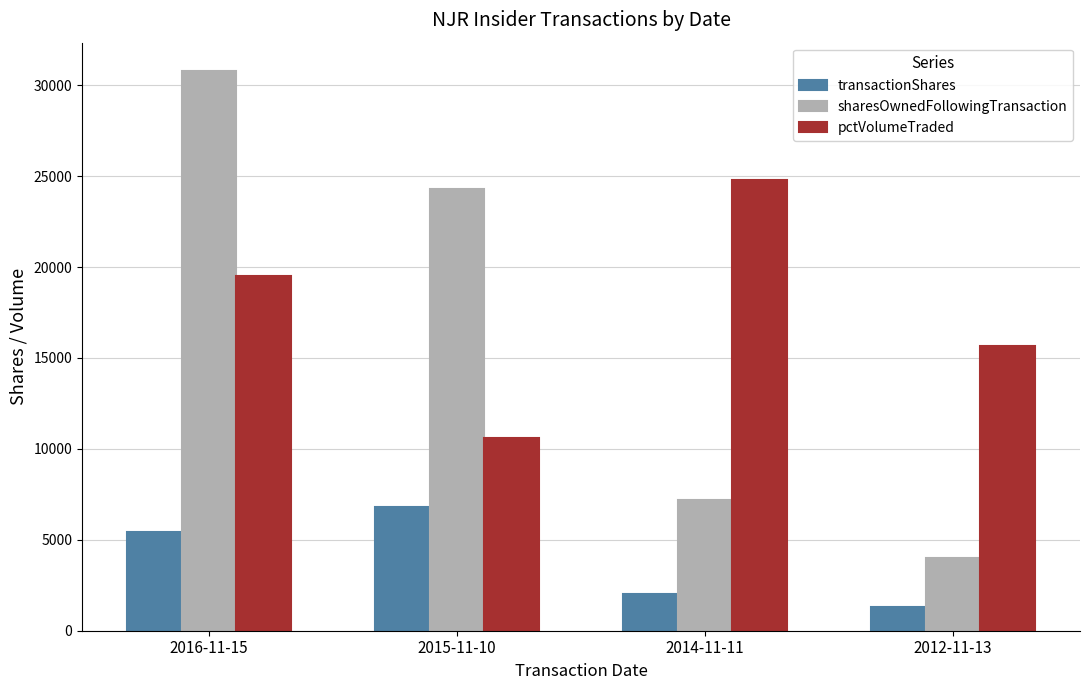

How many distinct data groups are displayed?

3